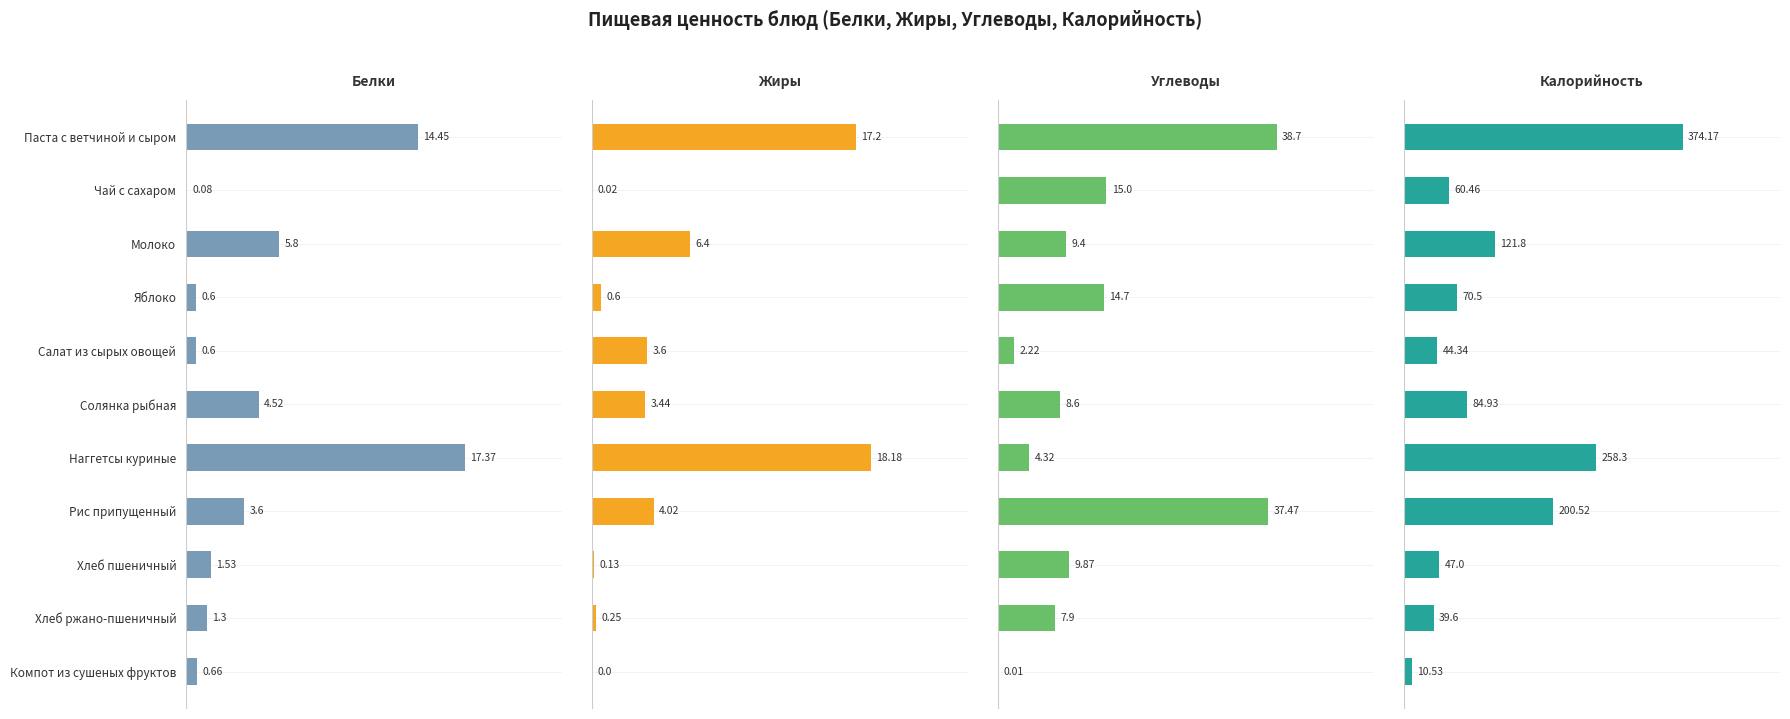

How many bars are there in each group?

4